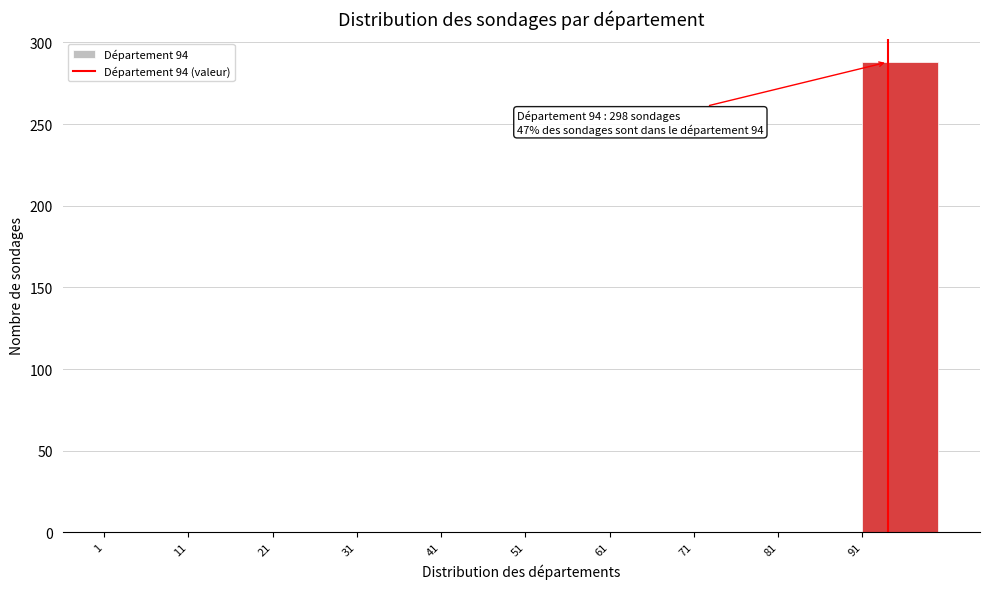

Over which range of the x-axis is the bar tallest?

91 to 100